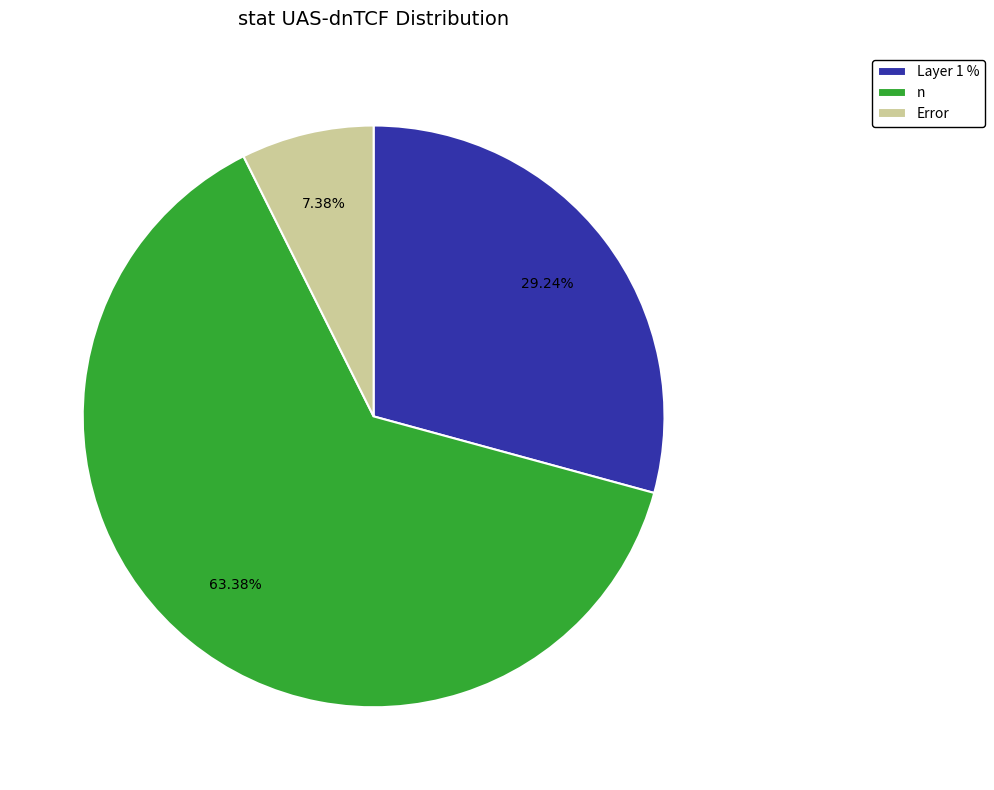

To the nearest percent, what percentage of the pie is Layer 1 %?

29%